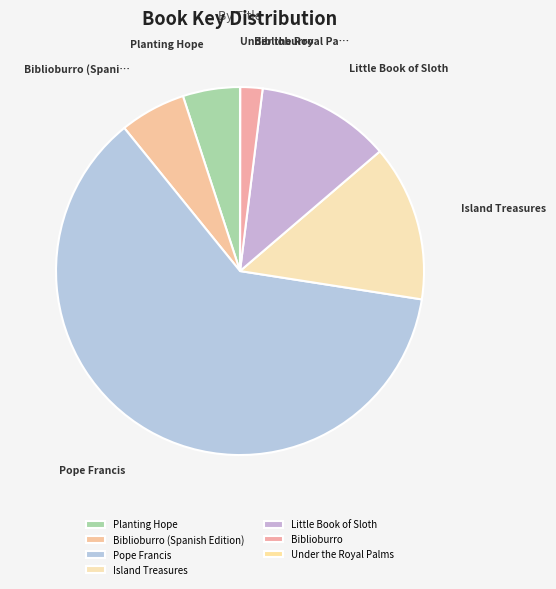

What is the change in value from Planting Hope to Biblioburro (Spanish Edition)?

+26768520